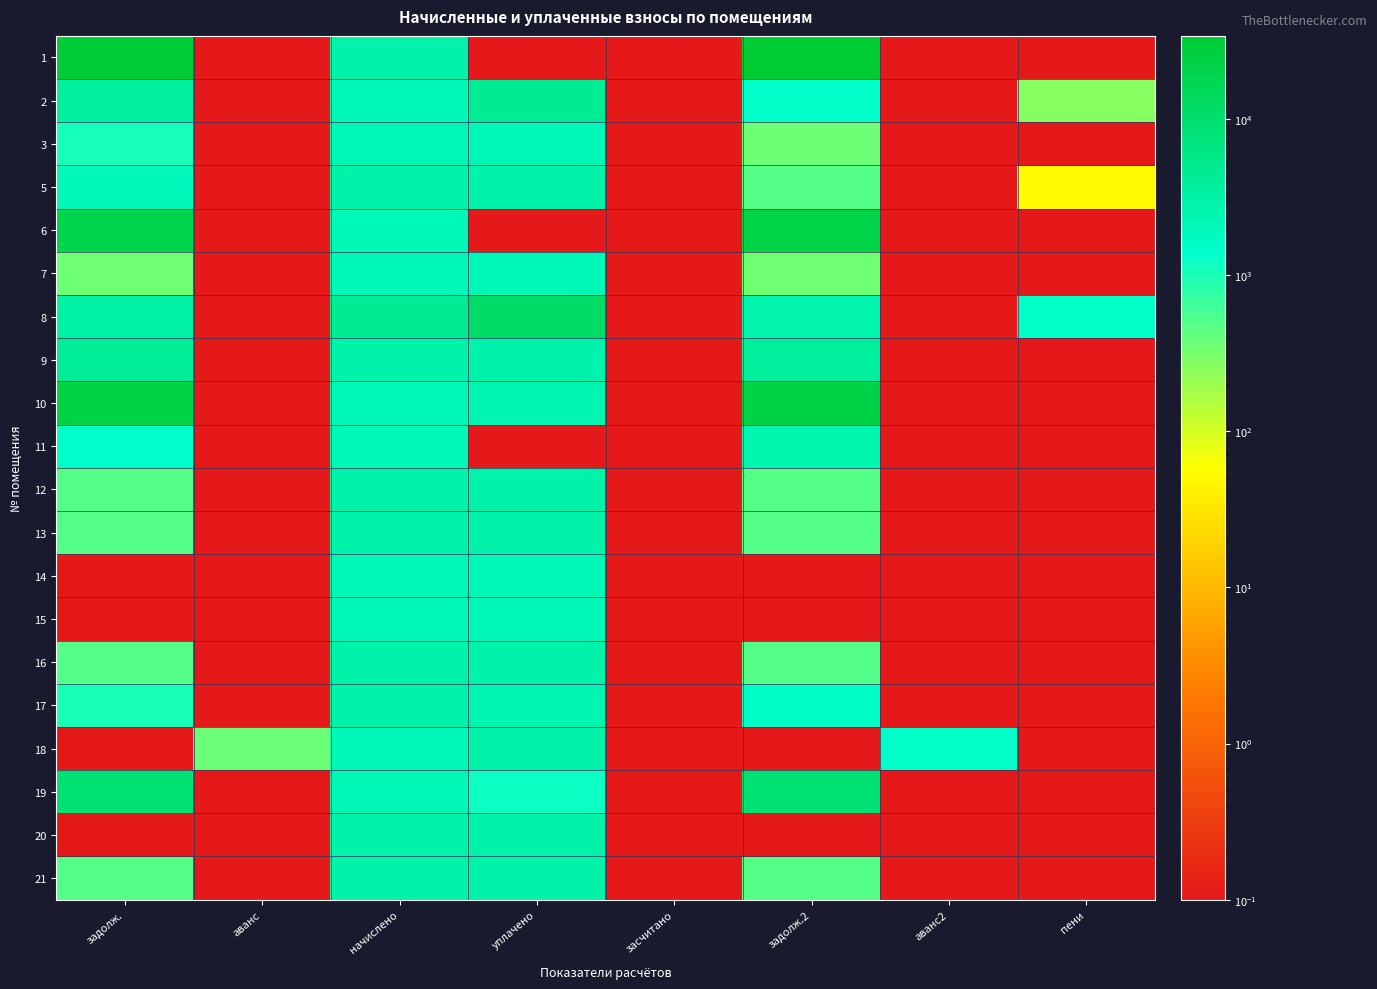

What is the maximum value shown in the chart?

34092.4